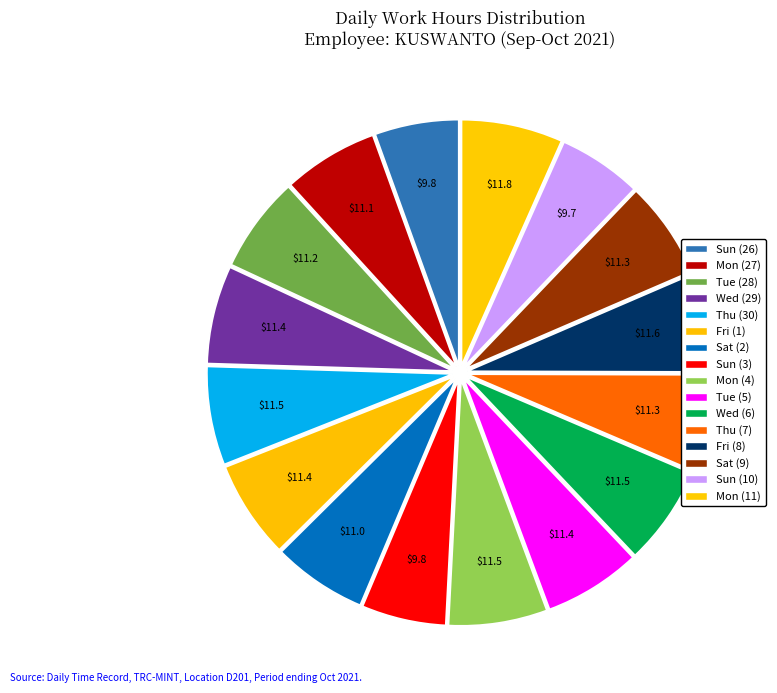

The Tue (5) slice represents 6% of the pie. True or false?

True